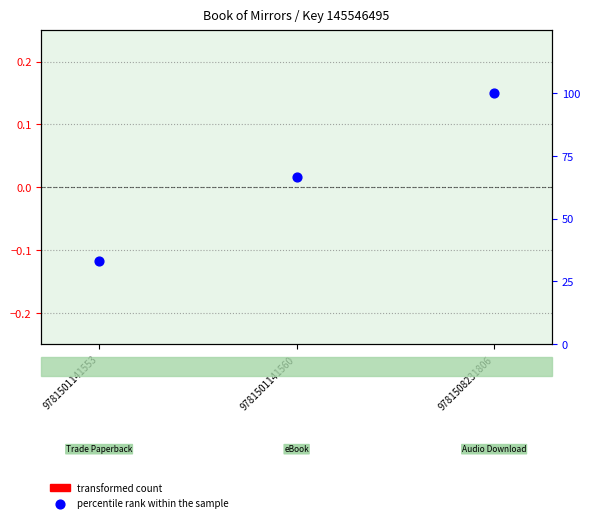

Which series has the largest Y range (max minus min)?

percentile rank within the sample